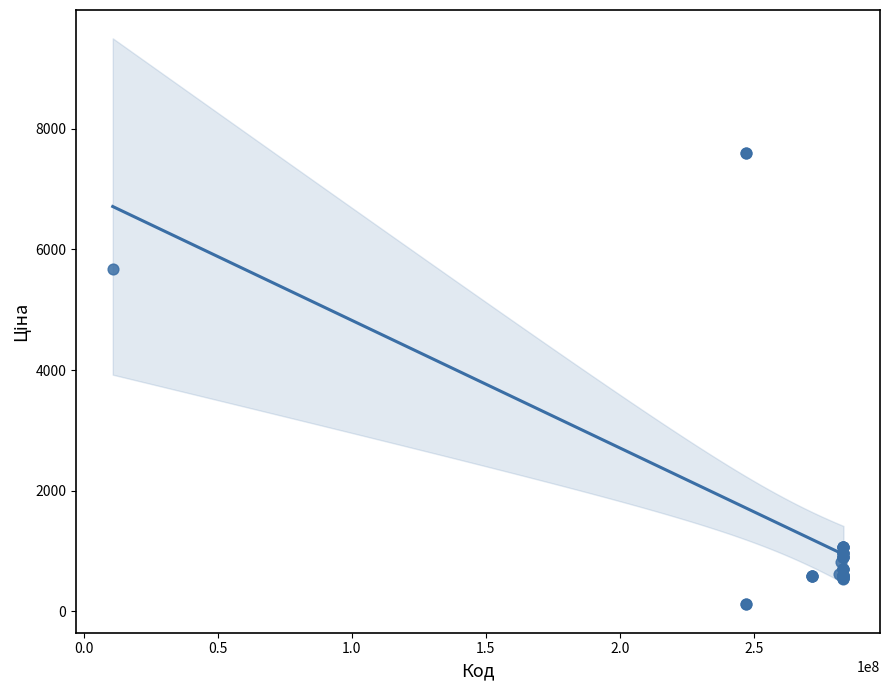

What Y value in the scatter plot is closest to 3855?

5673.8